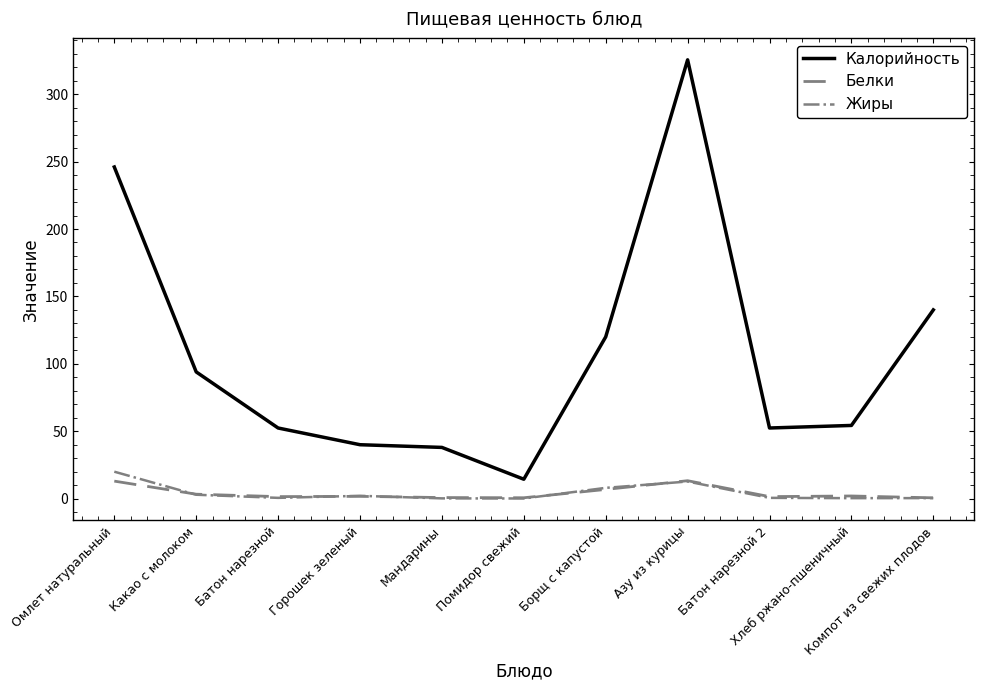

Does the chart have visible grid lines?

No